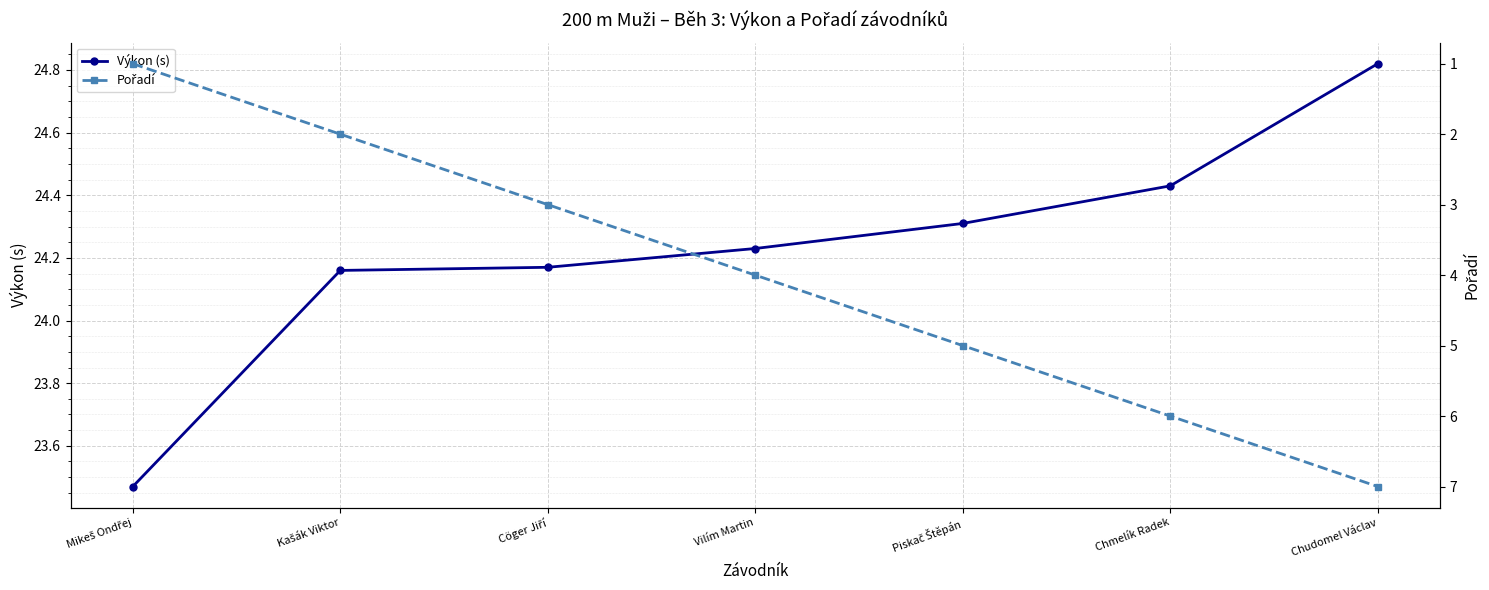

What is the total value across all series at Vilím Martin?

28.2